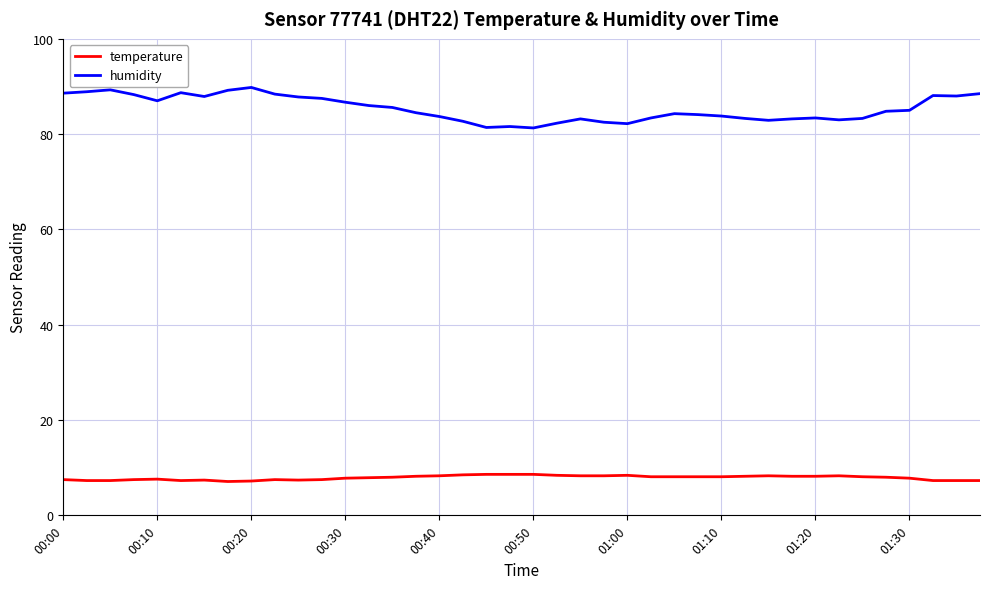

List the series in order of their overall mean, highest first.

humidity, temperature